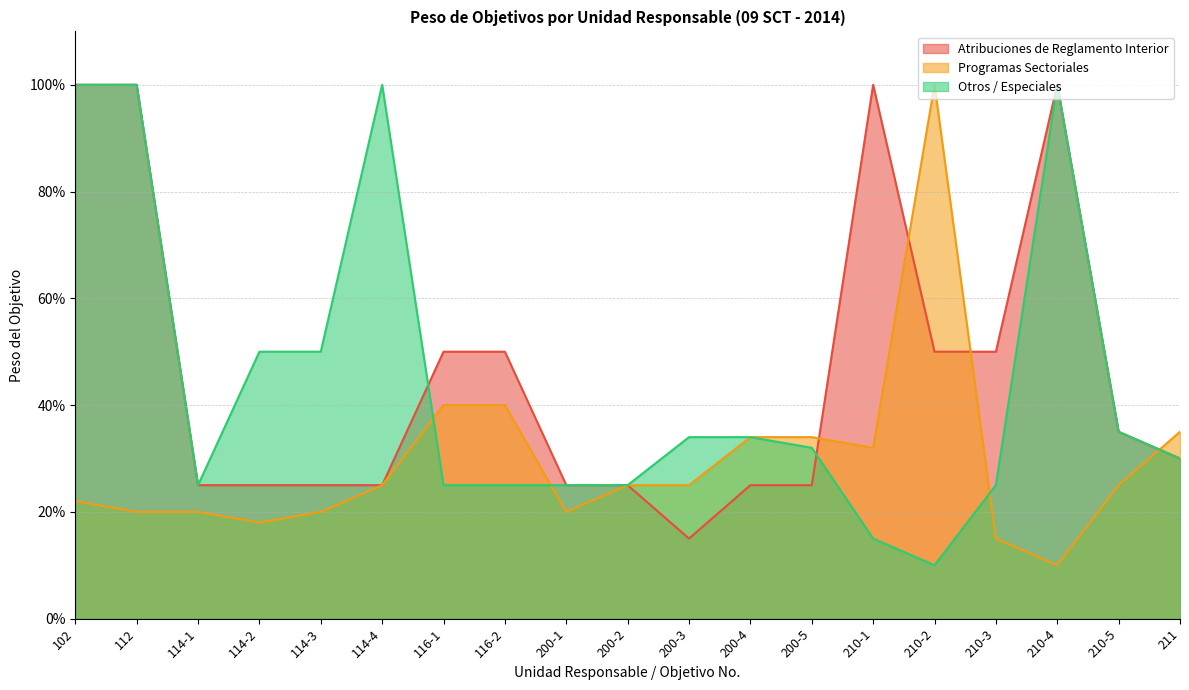

What is the sum of all Atribuciones de Reglamento Interior values?

8.8